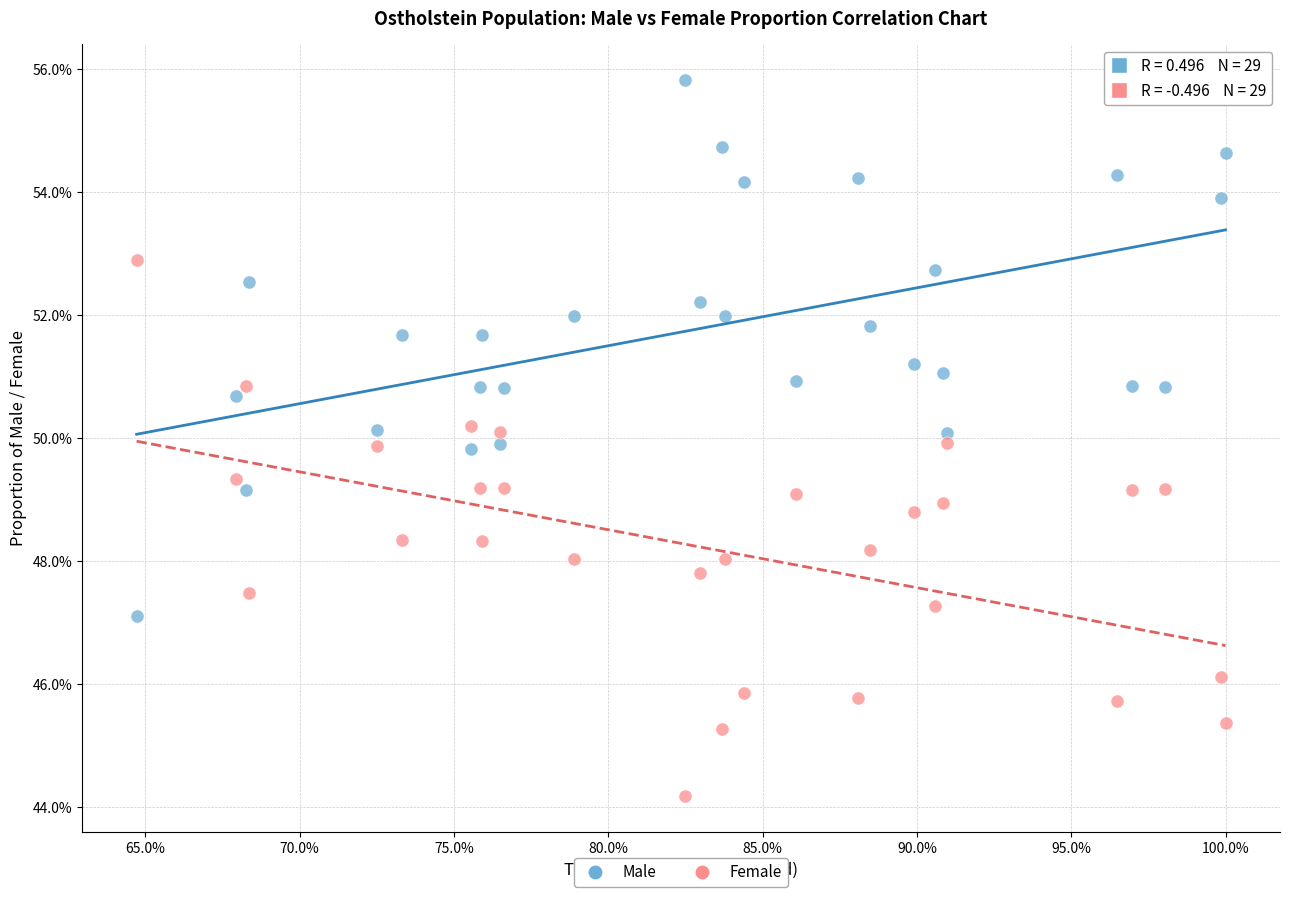

What are all the series names shown in the legend?

Male, Female